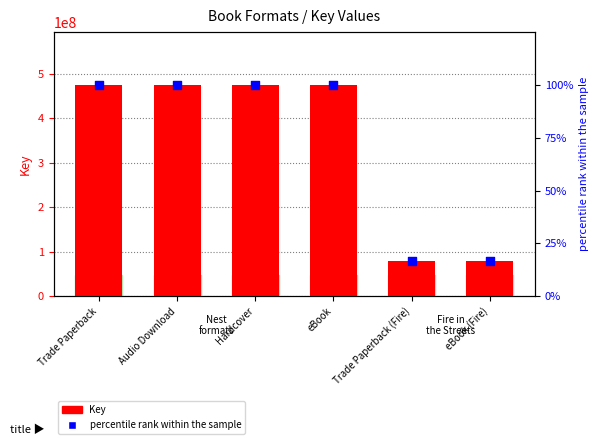

Which series has the largest Y range (max minus min)?

Key